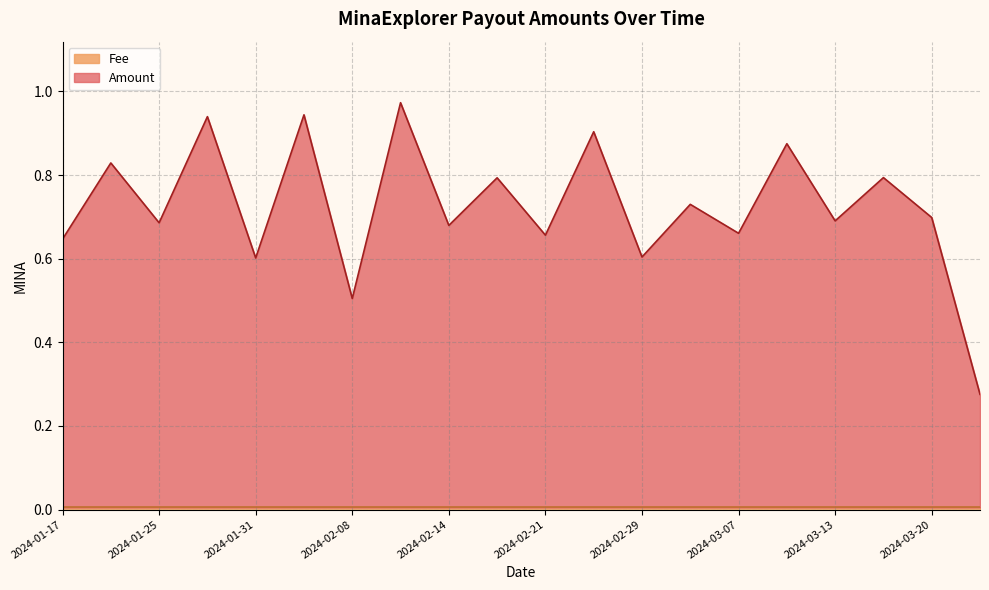

Does the chart display data point markers on the line(s)?

No